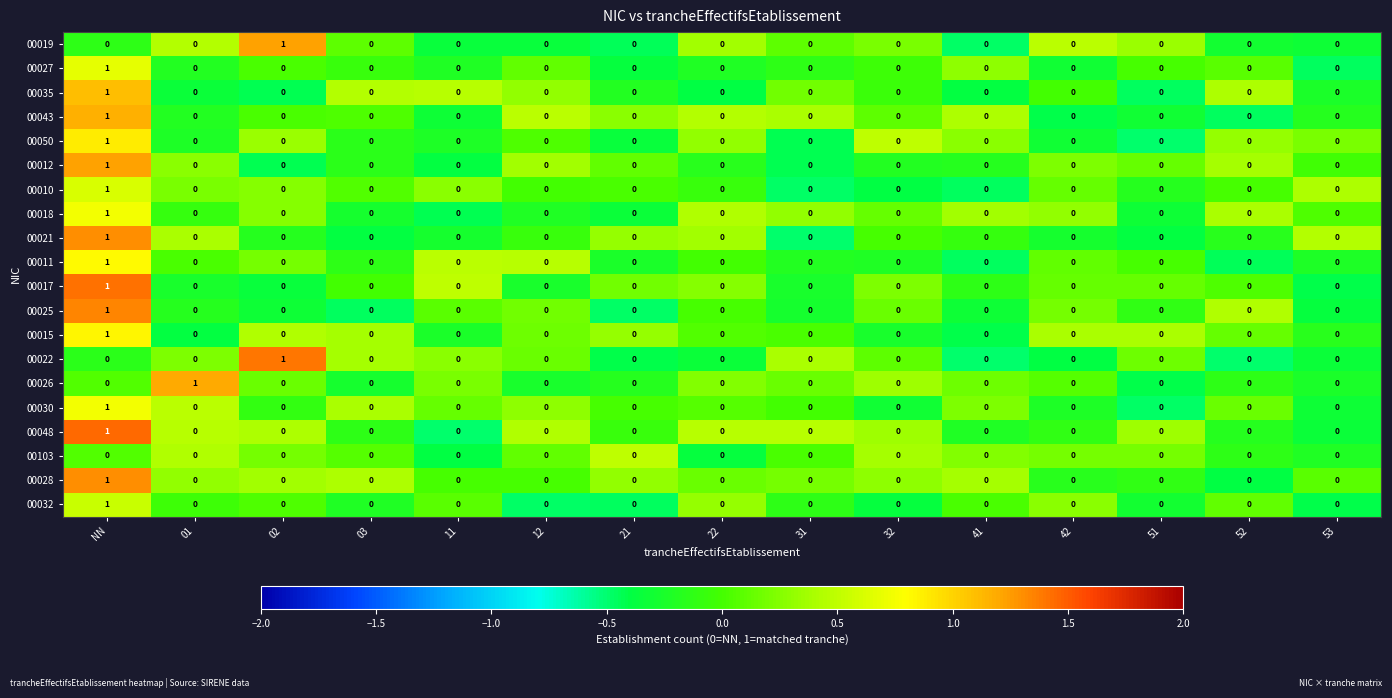

What is the difference between the highest and lowest values at 41?

0